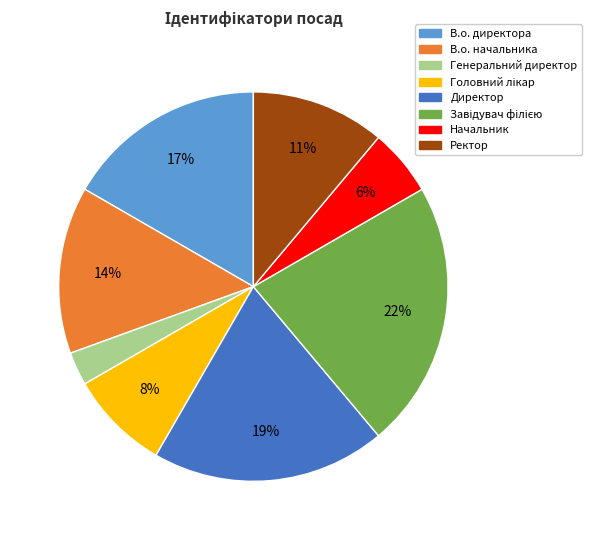

Which slice is the smallest?

Генеральний директор